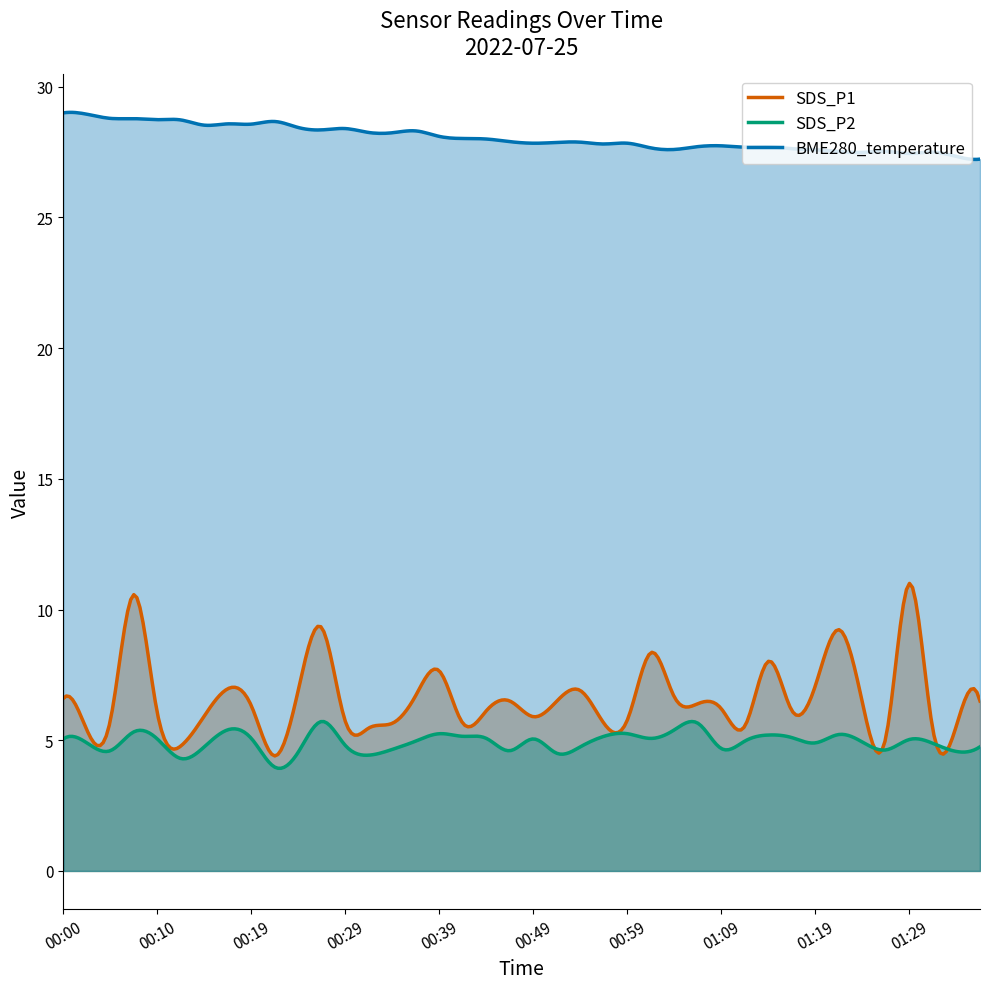

What is the highest value of the BME280_temperature series?

29.0